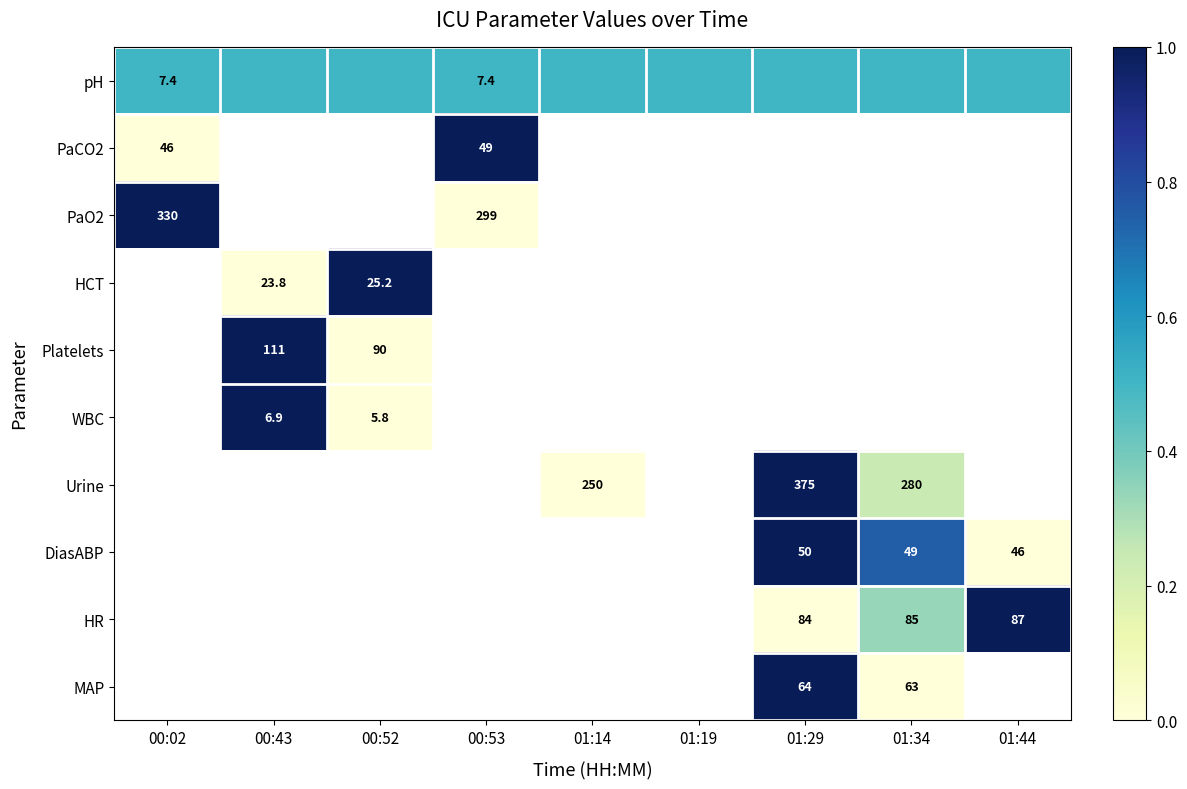

Is it true that HCT equals 23.8 at 00:43?

True